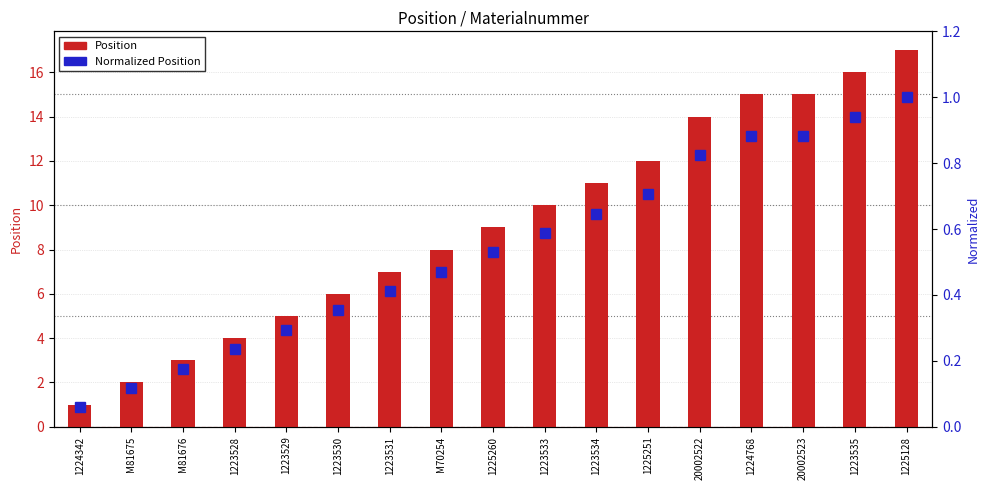

Count the number of data series in this chart.

2